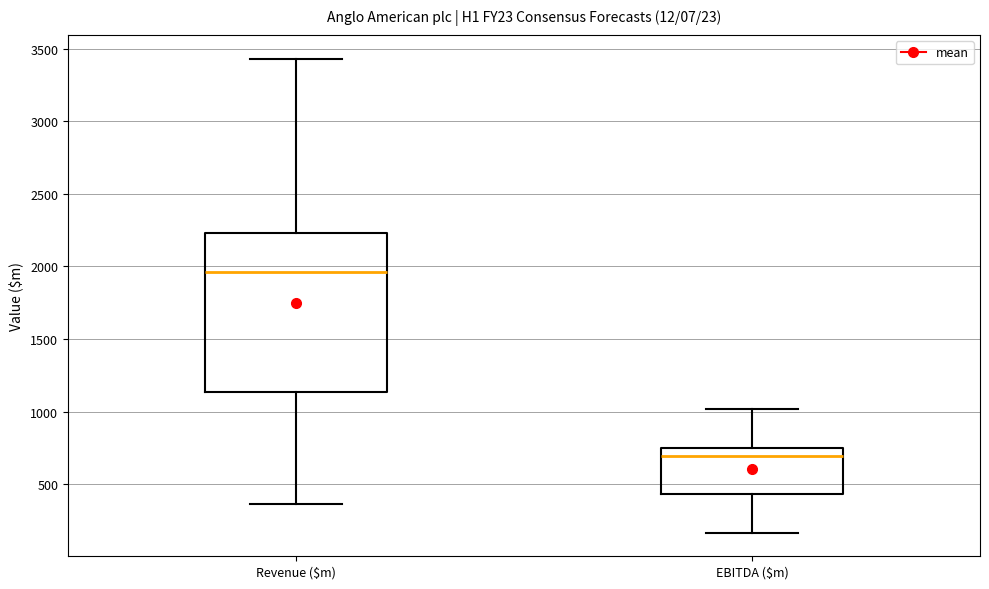

Reading left to right, transcribe this box plot: for each box, give where its median line is, the range the box spans, and where its two whiskers end, as read against the y-axis. The values are not printed on the chart, so give them approximately, as read against the axis.

Revenue ($m): median 1950, box 1150 to 2250, whiskers 350 to 3450
EBITDA ($m): median 700, box 450 to 750, whiskers 150 to 1000